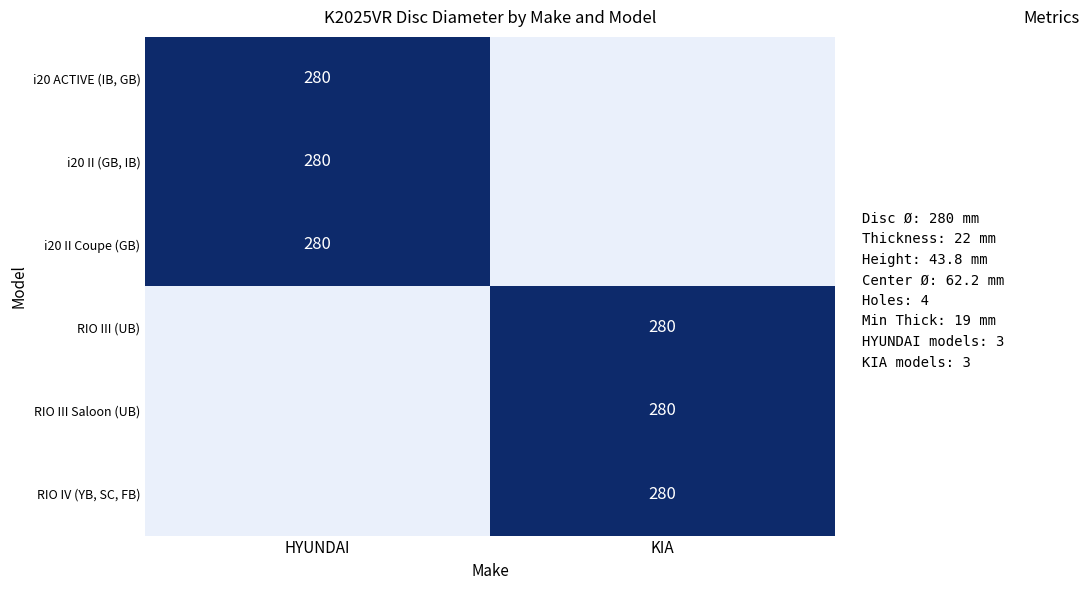

Is it true that RIO IV (YB, SC, FB) equals 441 at KIA?

False